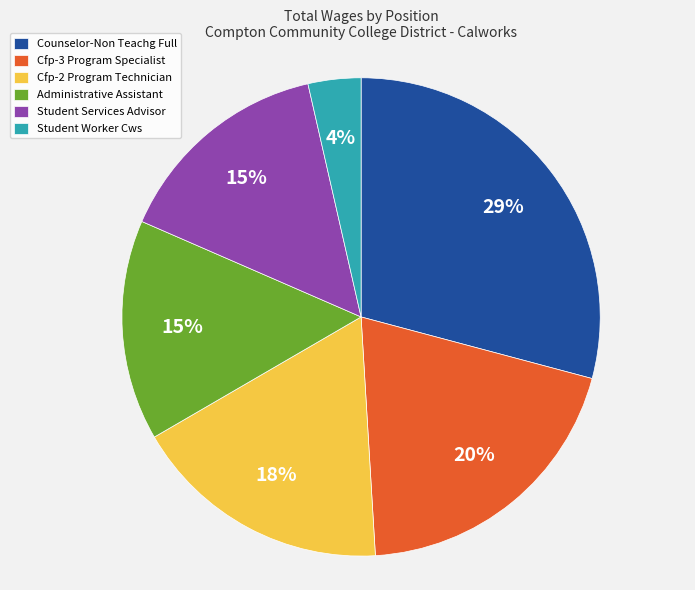

True or false: Student Services Advisor accounts for 27% of the total.

False